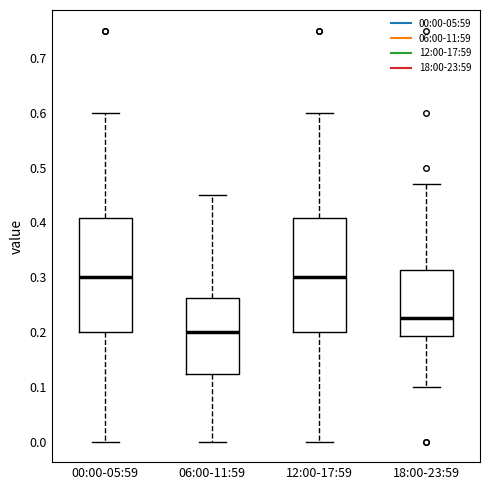

Where is the upper edge of the box for 18:00-23:59 on the y-axis? The values are not printed on the chart, so give them approximately, as read against the axis.

0.31